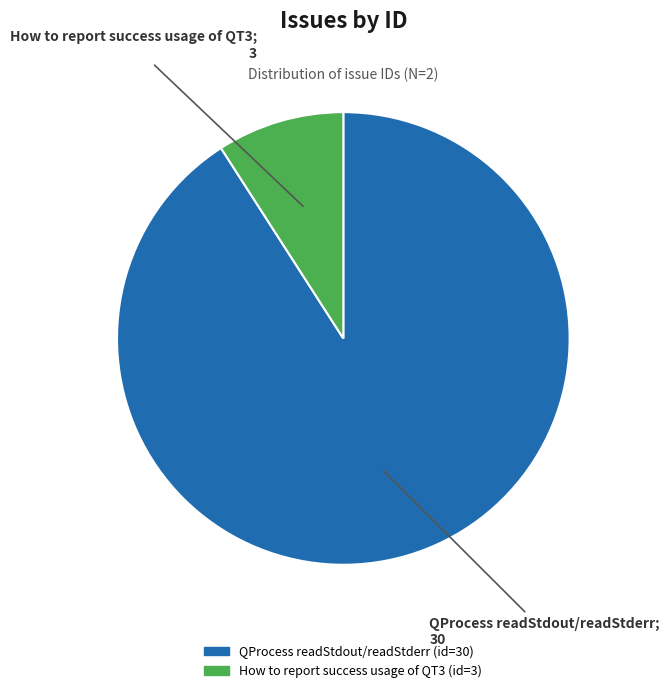

True or false: QProcess readStdout/readStderr accounts for 91% of the total.

True